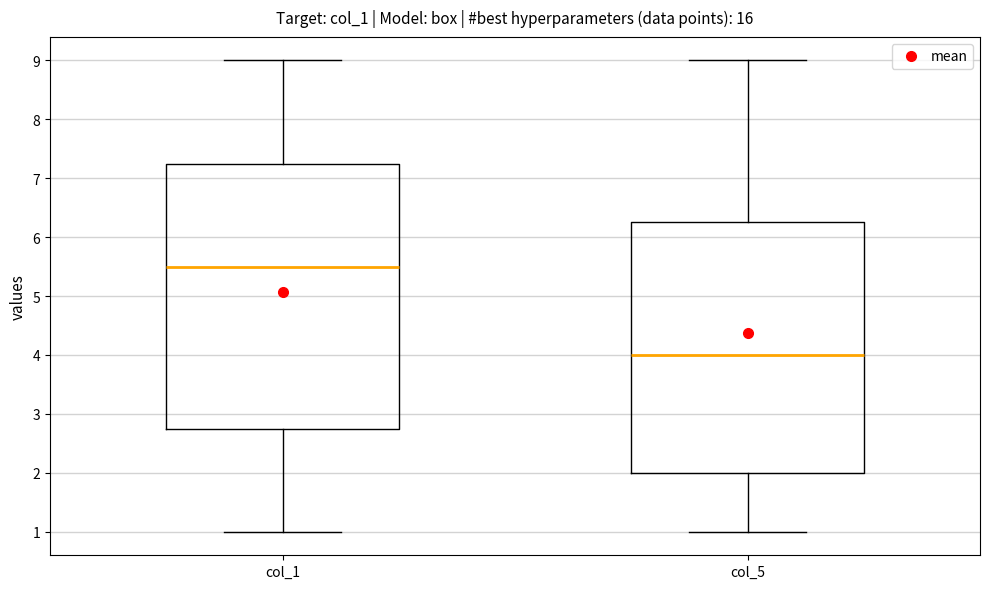

Comparing the boxes themselves (not the whiskers), which one is the tallest?

col_1